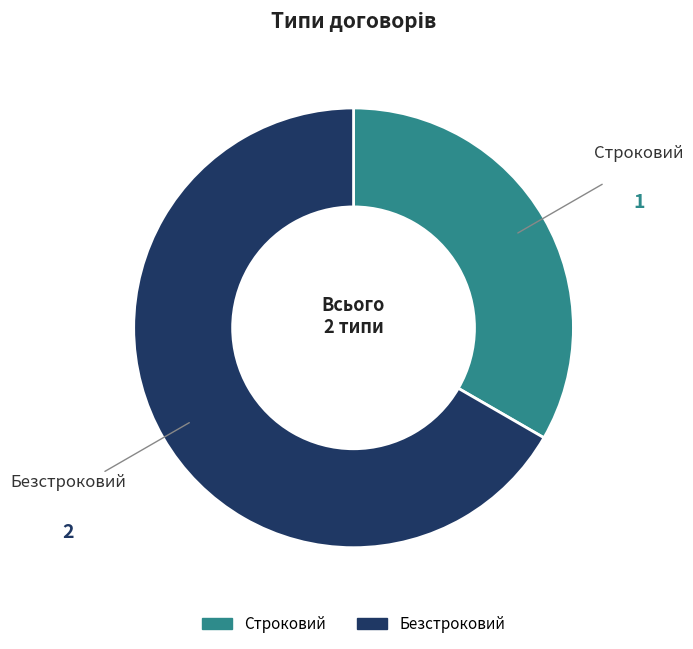

Does any single category account for the majority?

Yes